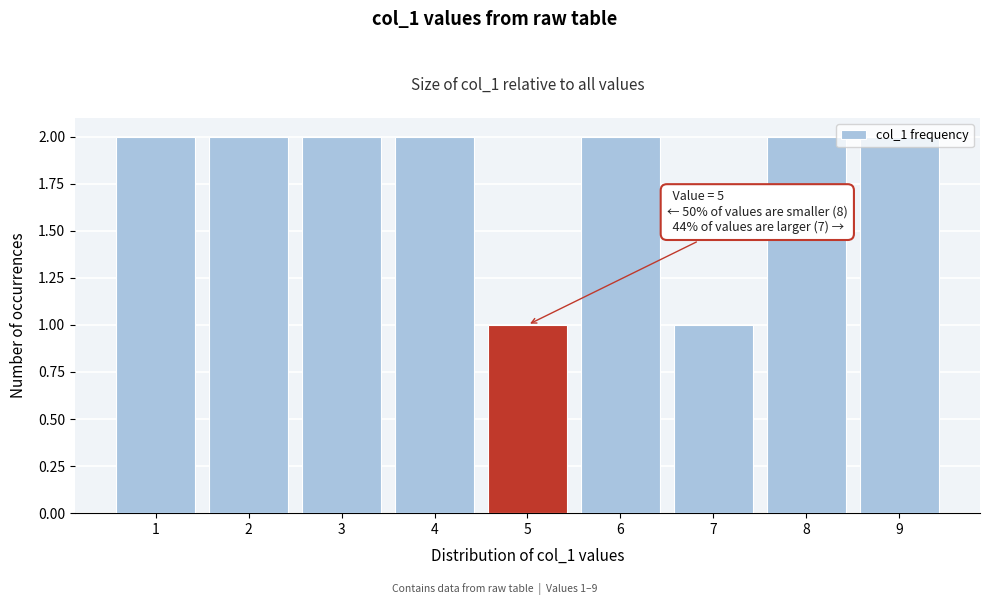

True or false: the data shows 0 at 5.

False